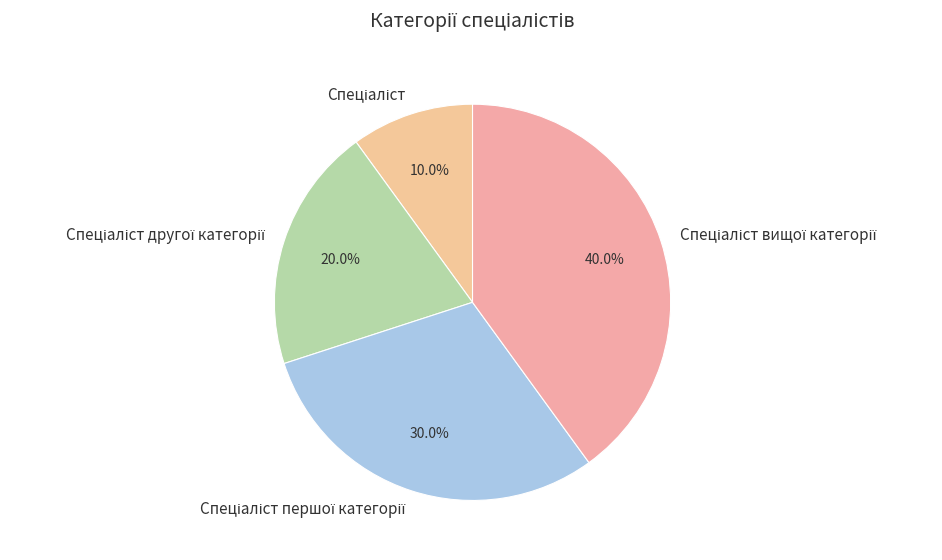

To the nearest percent, what is the difference between the largest and smallest slice percentages?

30%